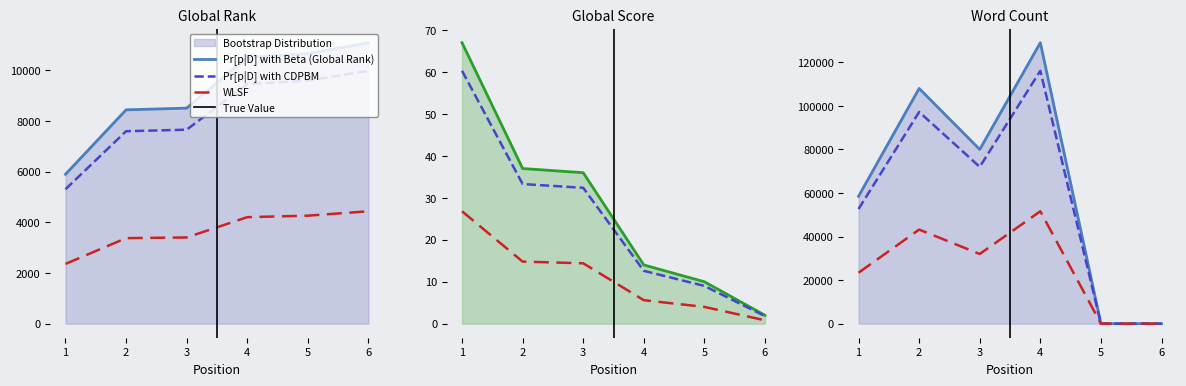

How many intersections are there between Global Rank and Word Count?

1